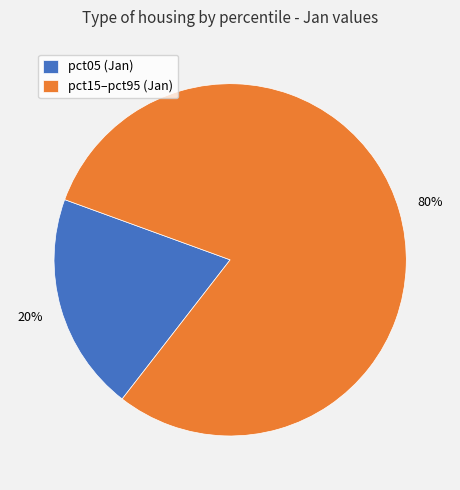

Rank the categories by value from lowest to highest.

pct05 (Jan), pct15–pct95 (Jan)